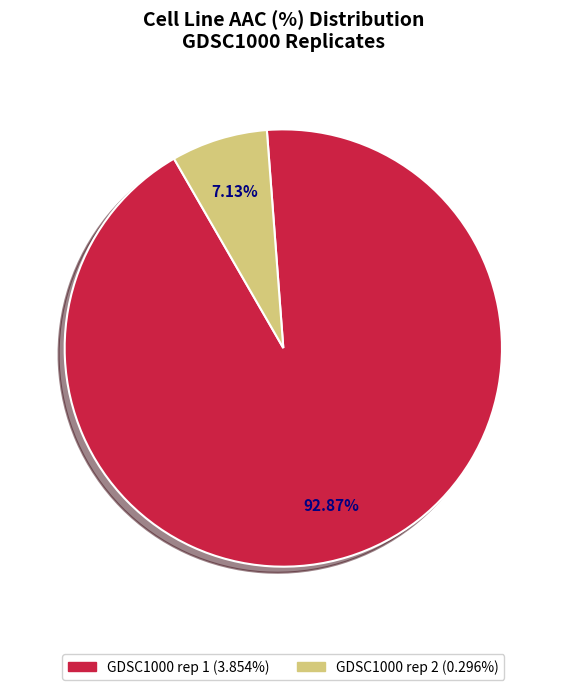

To the nearest percent, what portion does GDSC1000 rep 2 represent?

7%